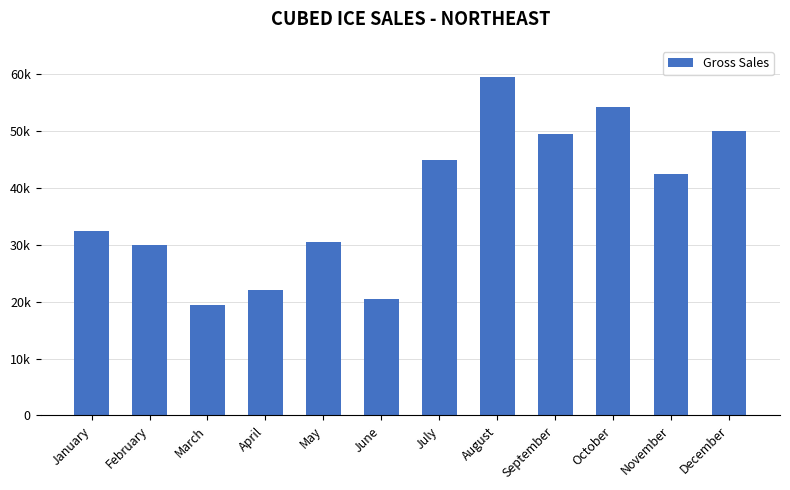

List the labels in order of value, largest first.

August, October, December, September, July, November, January, May, February, April, June, March